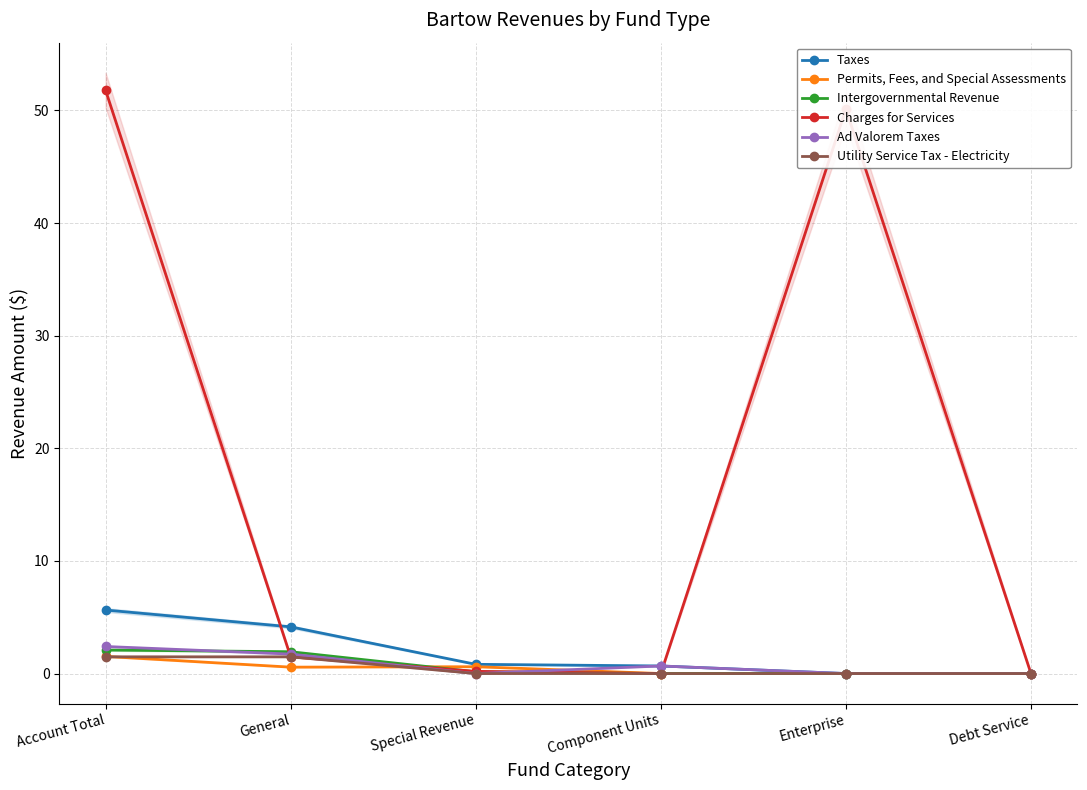

Count the number of data series in this chart.

6